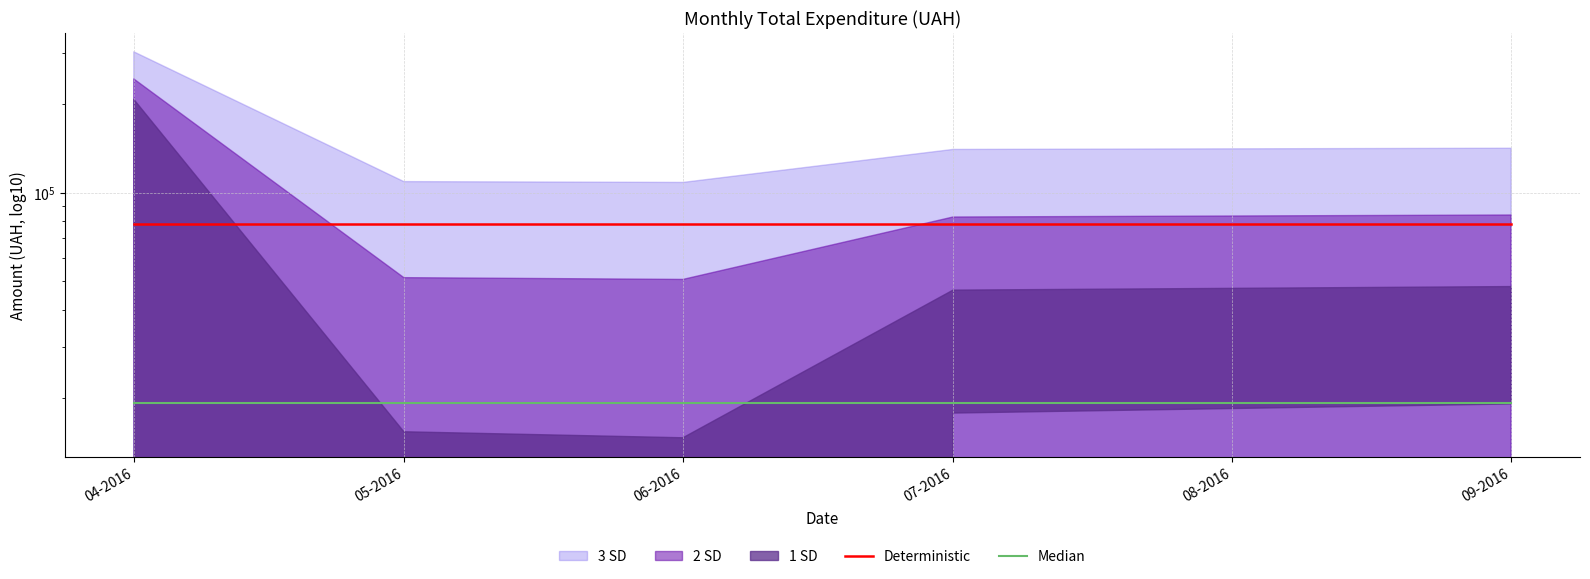

The Median series shows 9344.7 at 07-2016. True or false?

False